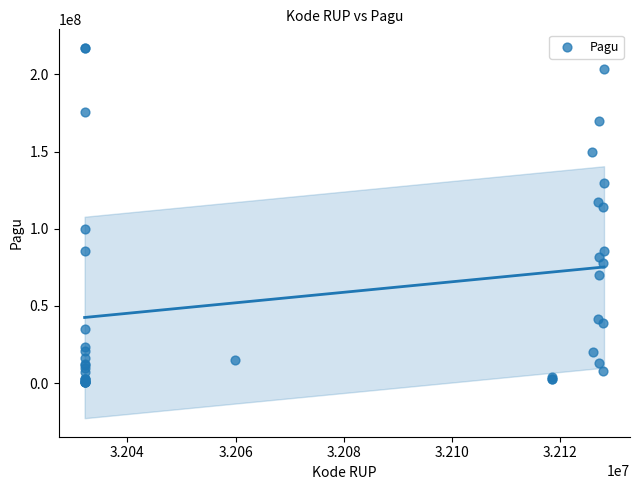

What Y value in the scatter plot is closest to 108830000?

114296000